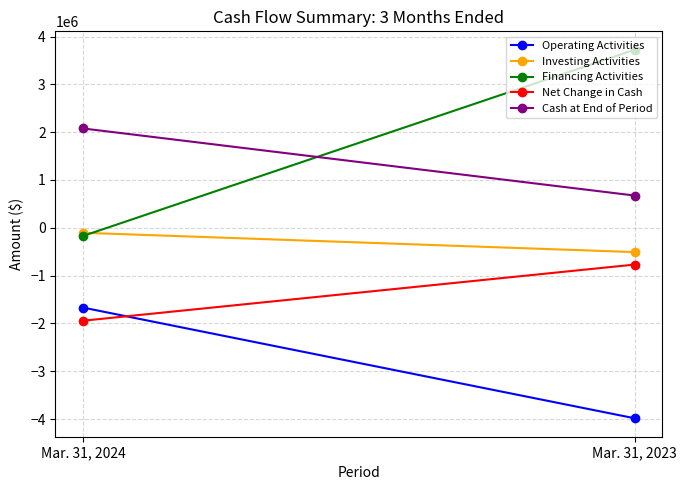

At which category does the chart reach its minimum across all series?

Mar. 31, 2023